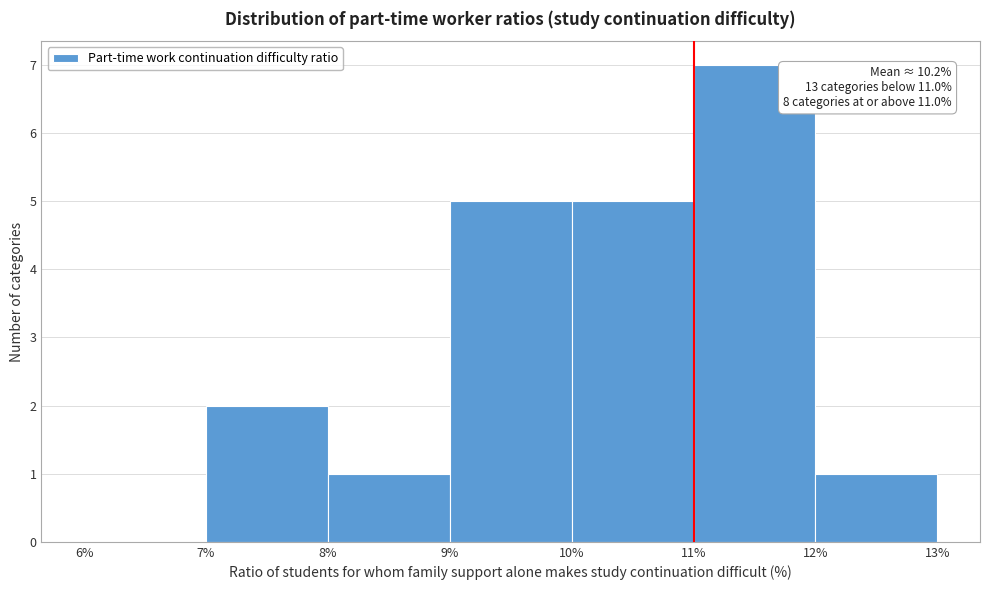

Over which range of the x-axis is the bar tallest?

11% to 12%